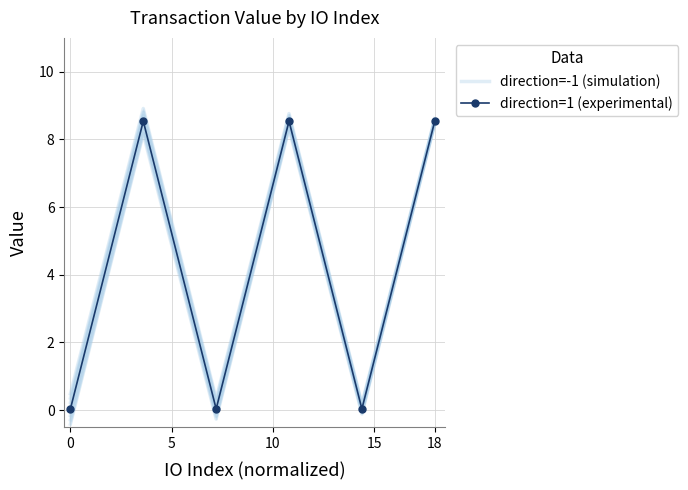

How many distinct data groups are displayed?

2